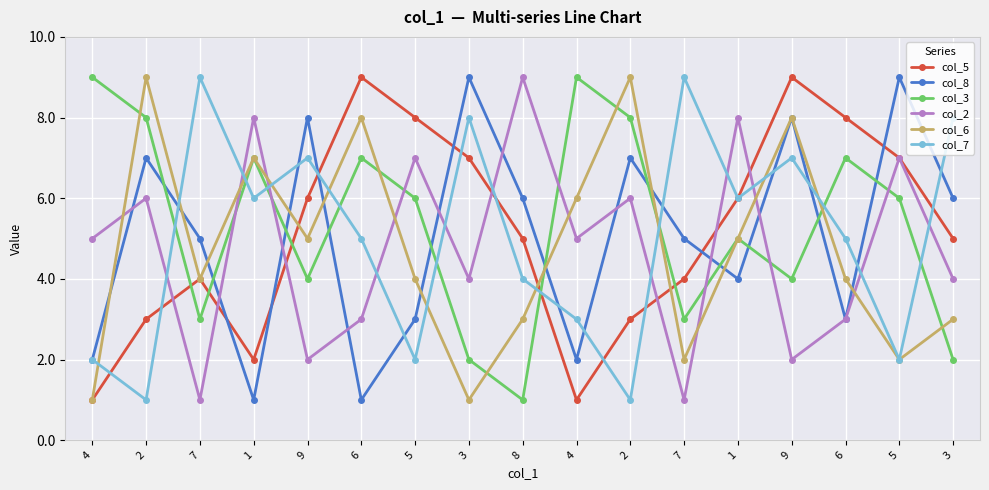

At which category is the sum across all series the highest?

9